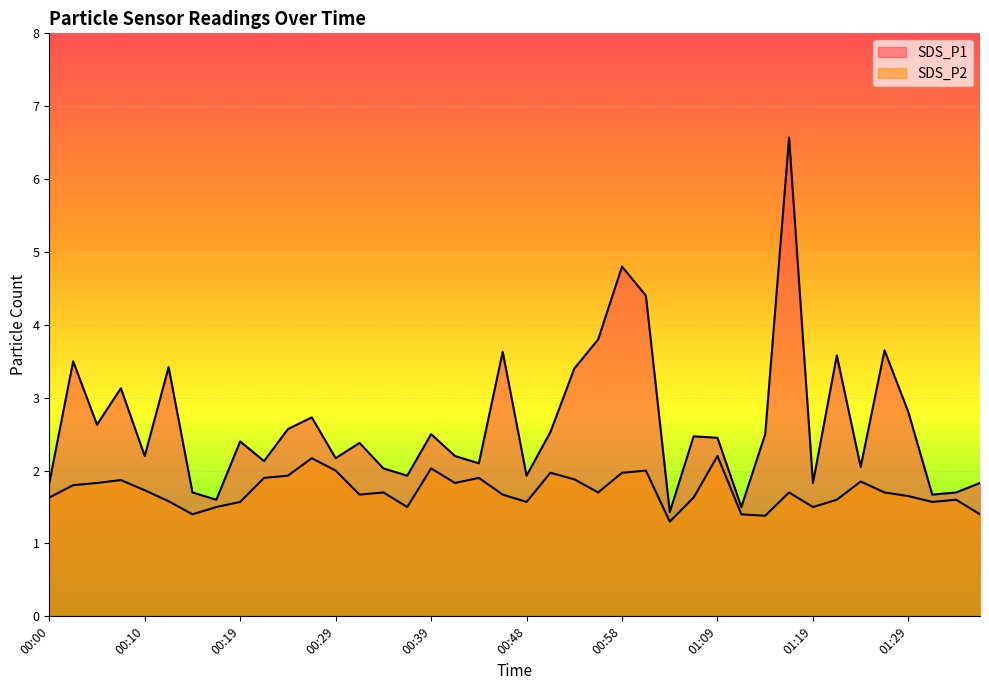

True or false: SDS_P1 has a value of 3.7 at 00:19.

False